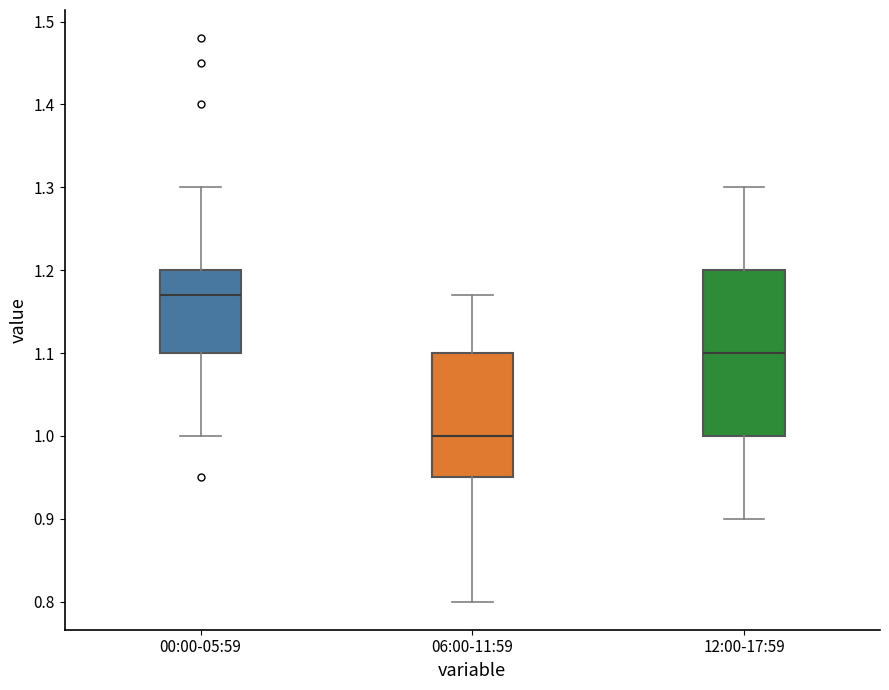

Reading left to right, read every box against the y-axis: the position of its median line, the range the box covers, and the ends of its whiskers. The values are not printed on the chart, so give them approximately, as read against the axis.

00:00-05:59: median 1.17, box 1.10 to 1.20, whiskers 1.00 to 1.30
06:00-11:59: median 1.00, box 0.95 to 1.10, whiskers 0.80 to 1.17
12:00-17:59: median 1.10, box 1.00 to 1.20, whiskers 0.90 to 1.30